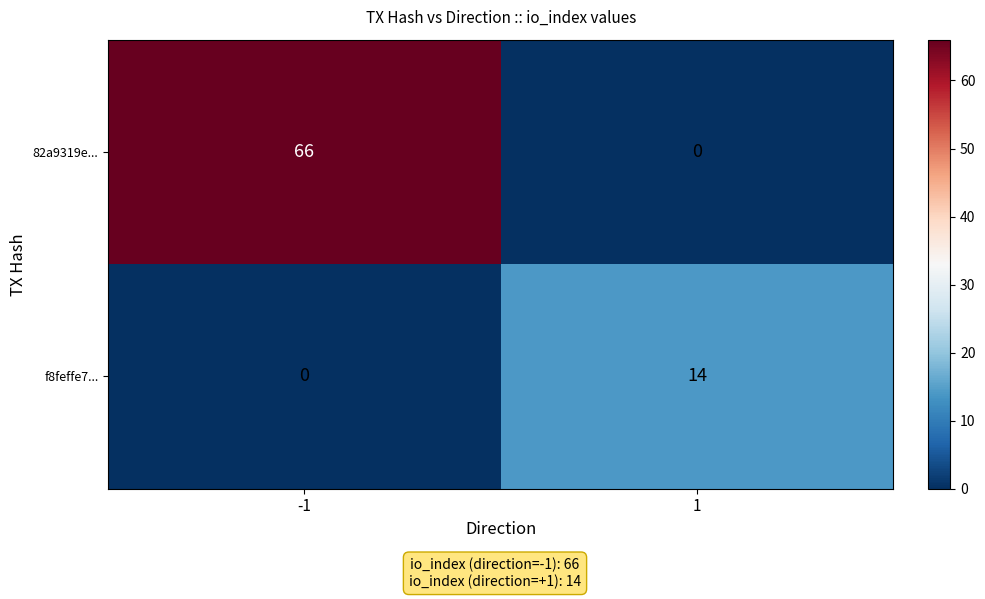

What is the average value of the f8feffe7... series?

7